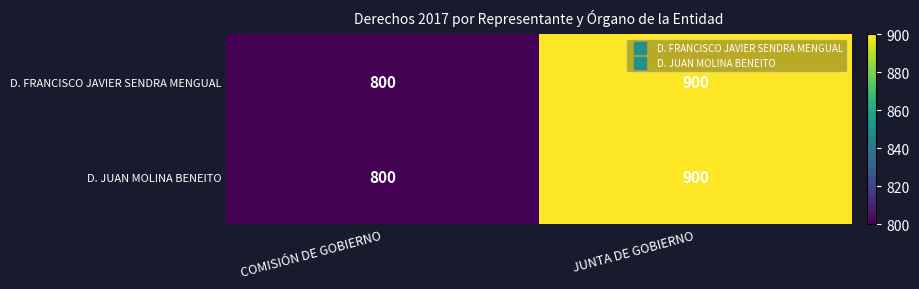

At which label is D. FRANCISCO JAVIER SENDRA MENGUAL closest to 850?

COMISIÓN DE GOBIERNO